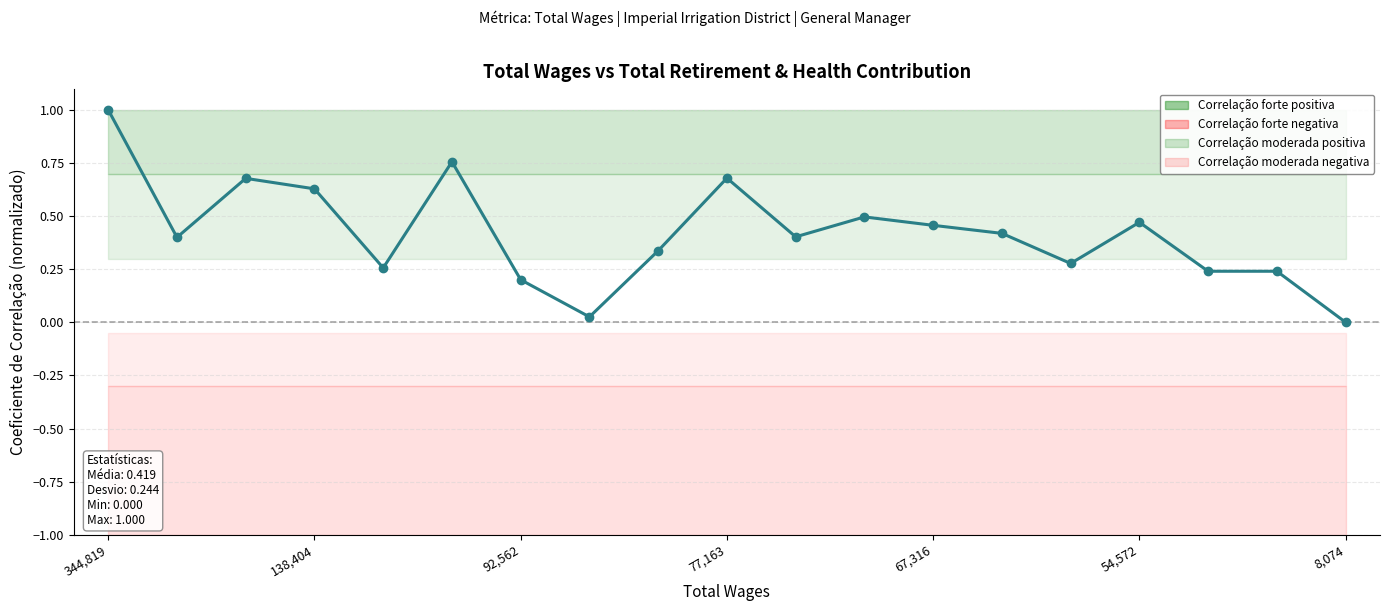

Reading left to right, list all the values displayed in this chart.

1.0	0.4	0.7	0.6	0.3	0.8	0.2	0.0	0.3	0.7	0.4	0.5	0.5	0.4	0.3	0.5	0.2	0.2	0.0